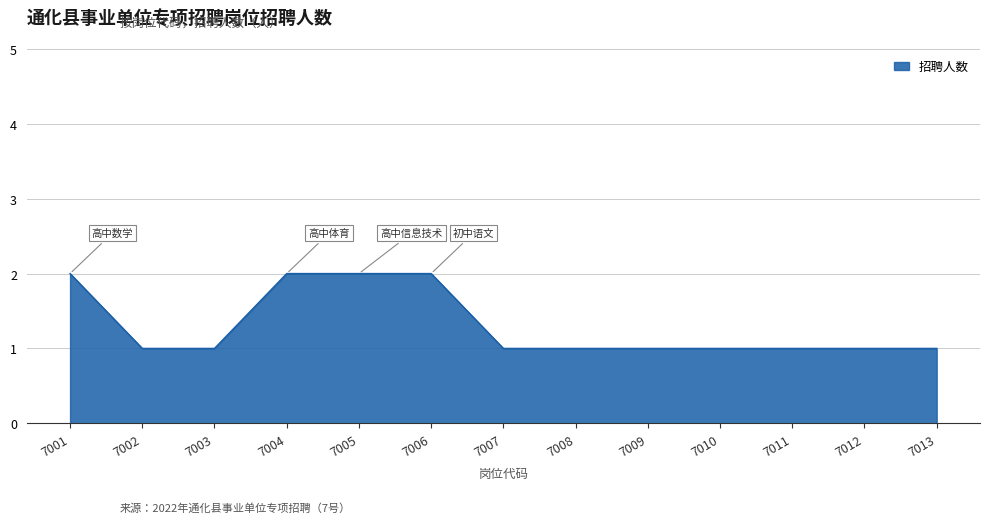

How many lines are shown in the chart?

1